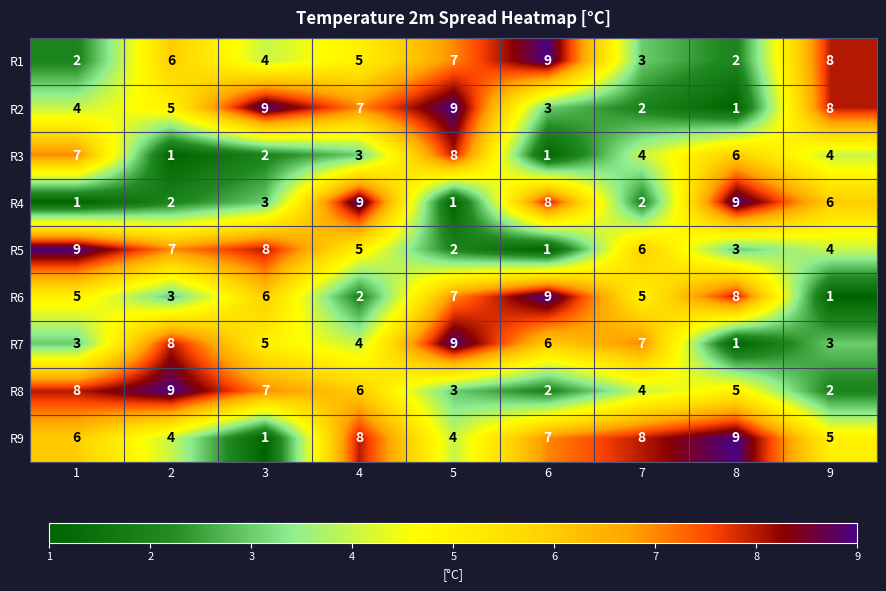

What is the spread (max minus min) of values at 1?

8